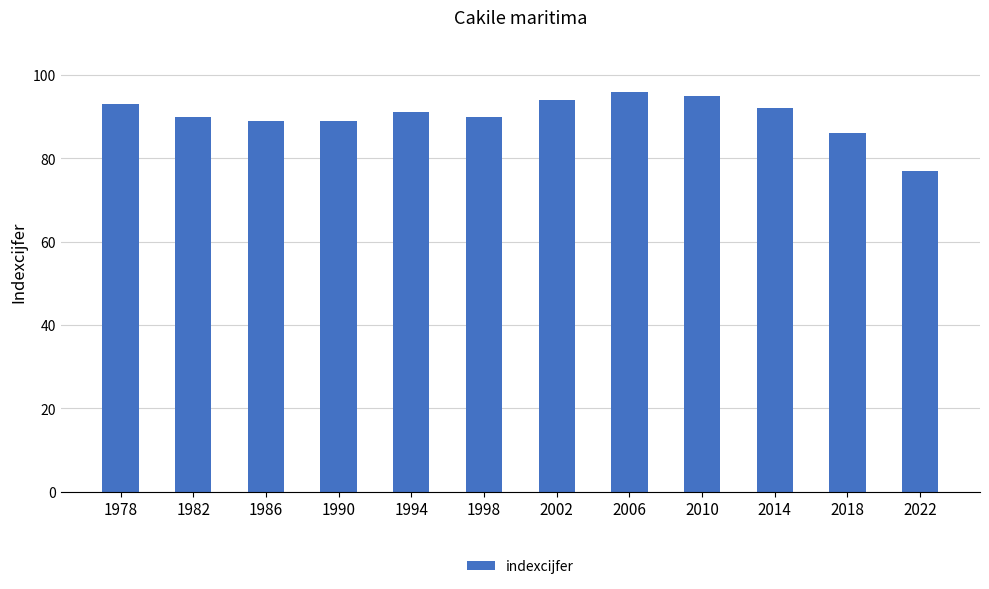

What is the change in value from 2006 to 2022?

-19